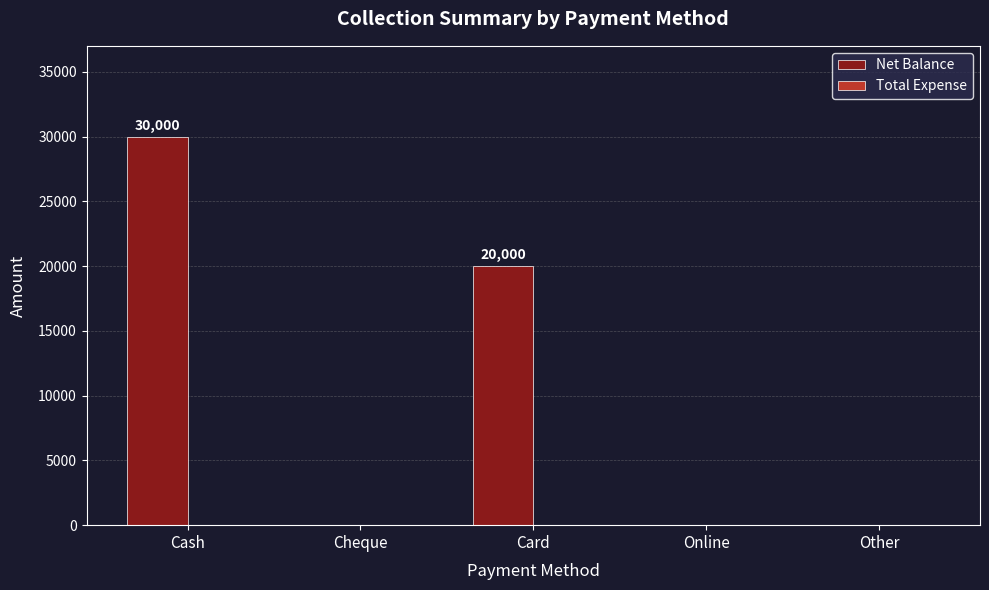

Between Cash and Online, which is larger?

Cash